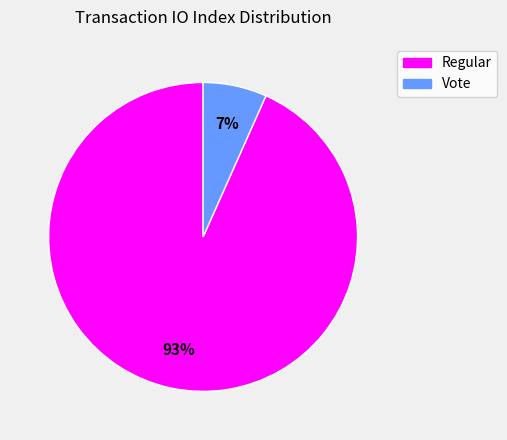

How many segments does this pie chart have?

2